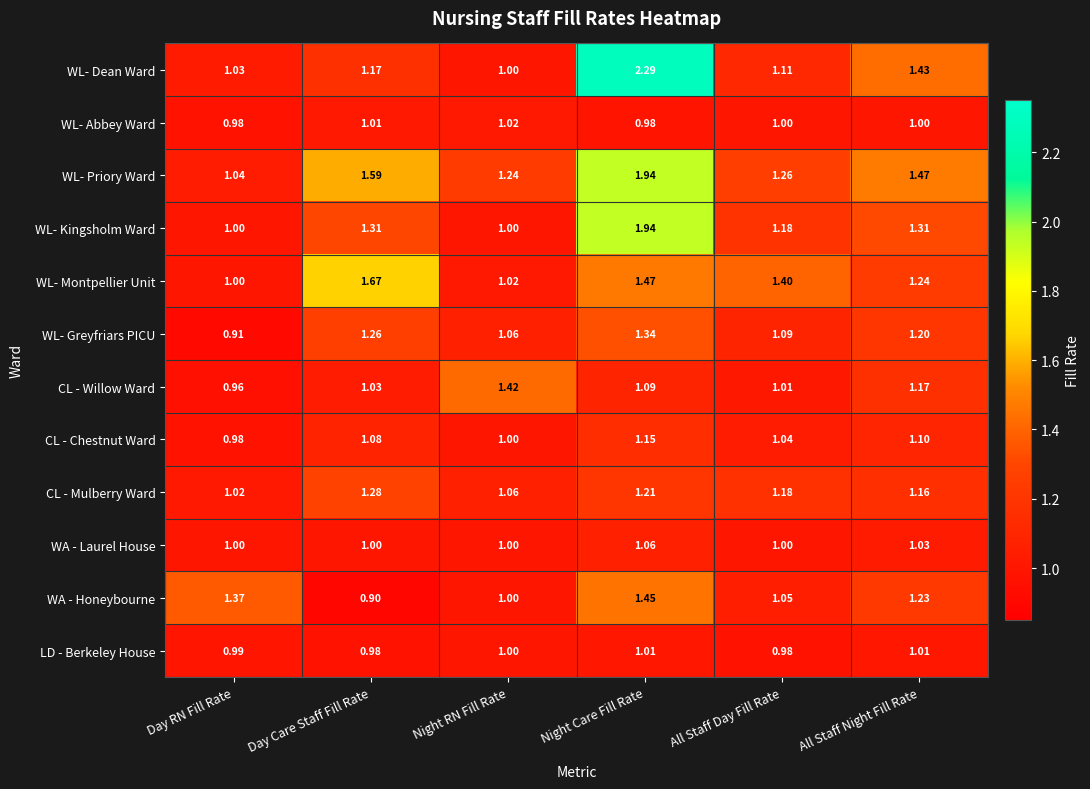

Which series has the largest total across all categories?

WL- Priory Ward